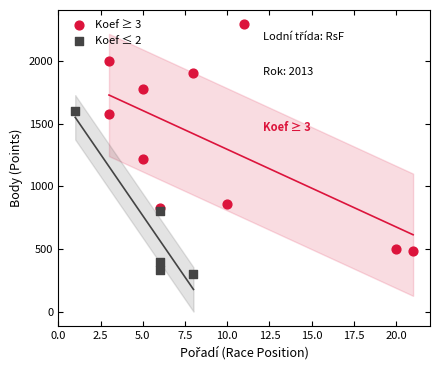

Which series reaches the maximum Y coordinate?

Koef ≥ 3